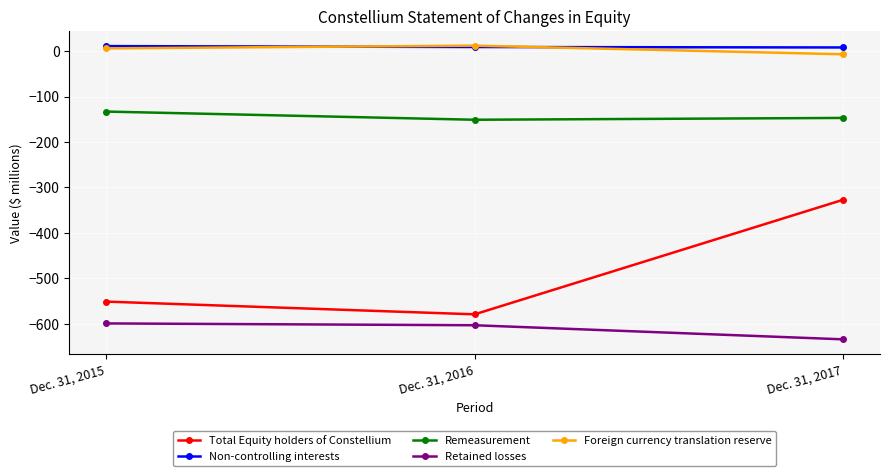

What is the average value of the Foreign currency translation reserve series?

4